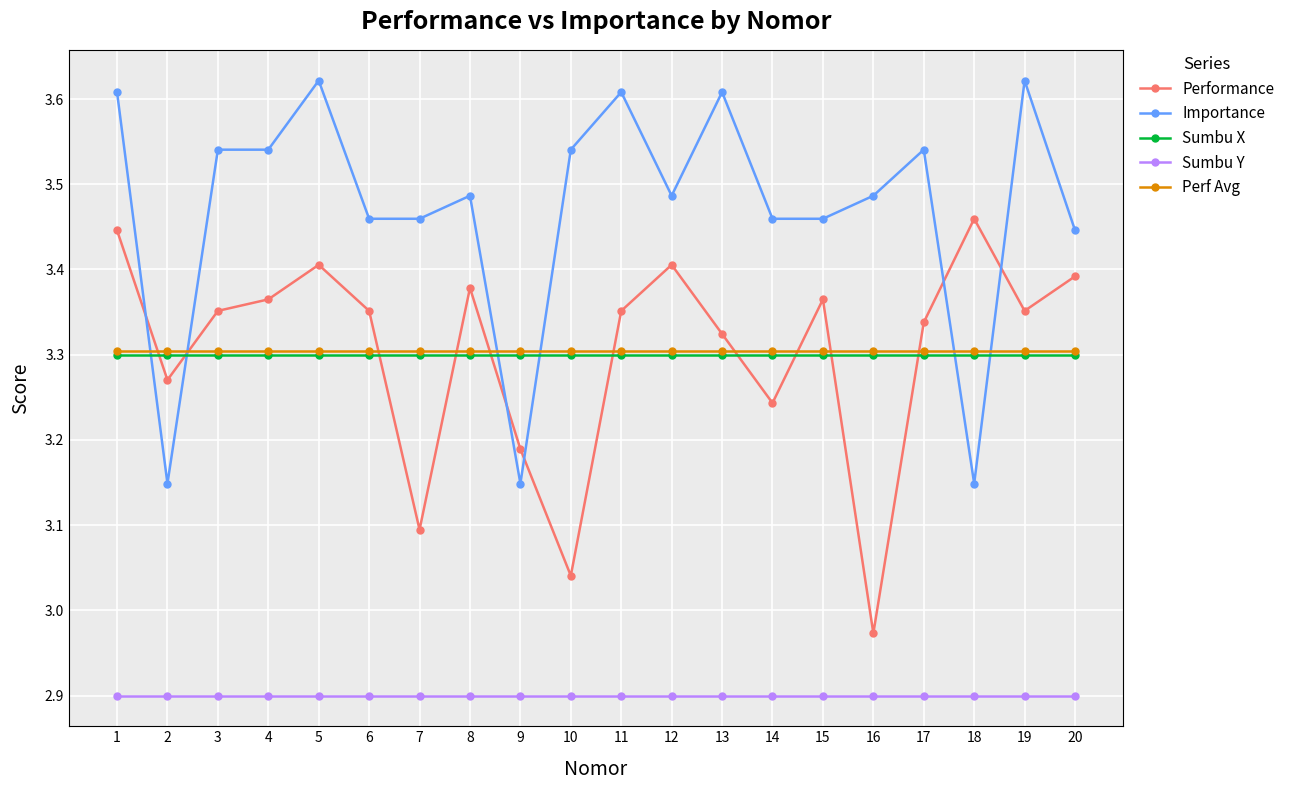

Which series has the widest spread of values?

Performance